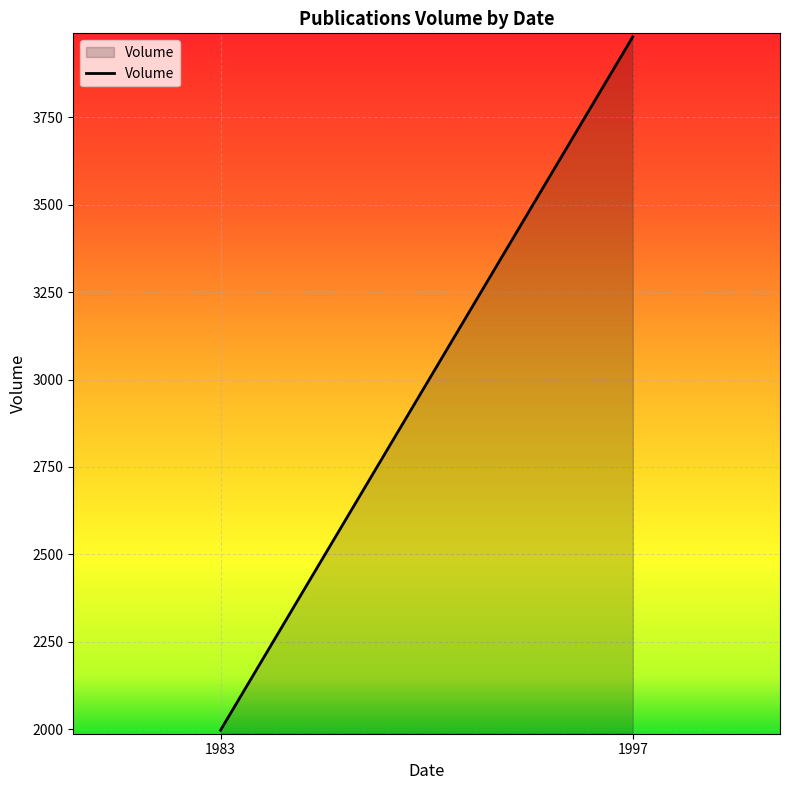

What is the sum of all values?

5977